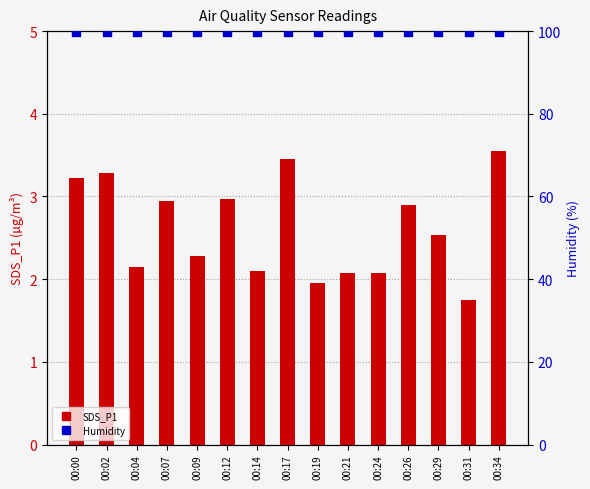

Which series has the largest total across all categories?

Humidity